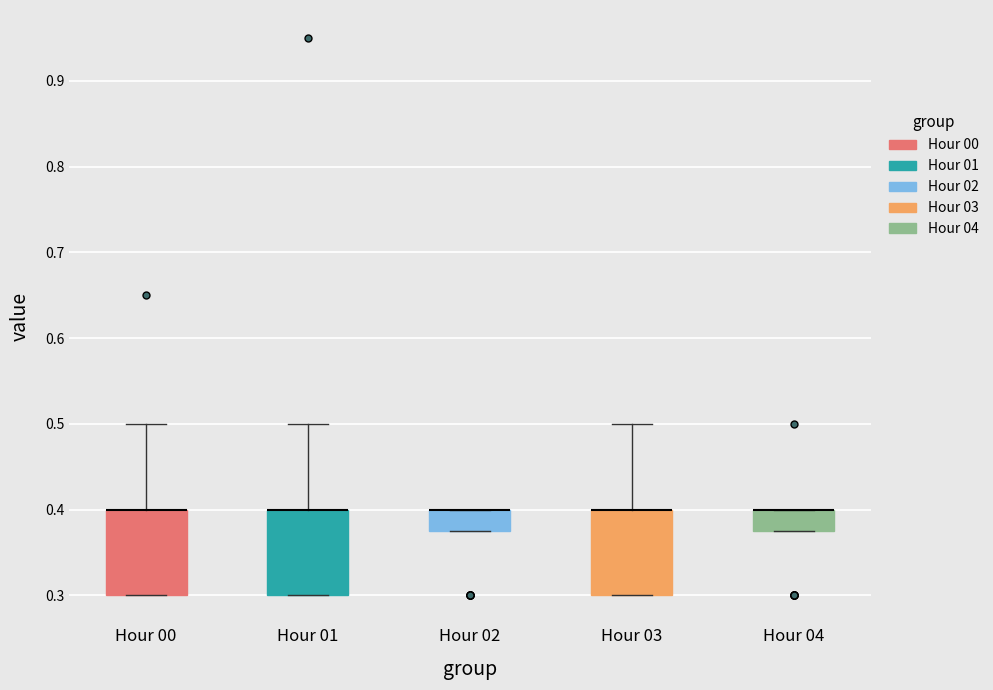

Where does the upper whisker of the box for Hour 00 end on the y-axis? The values are not printed on the chart, so give them approximately, as read against the axis.

0.50